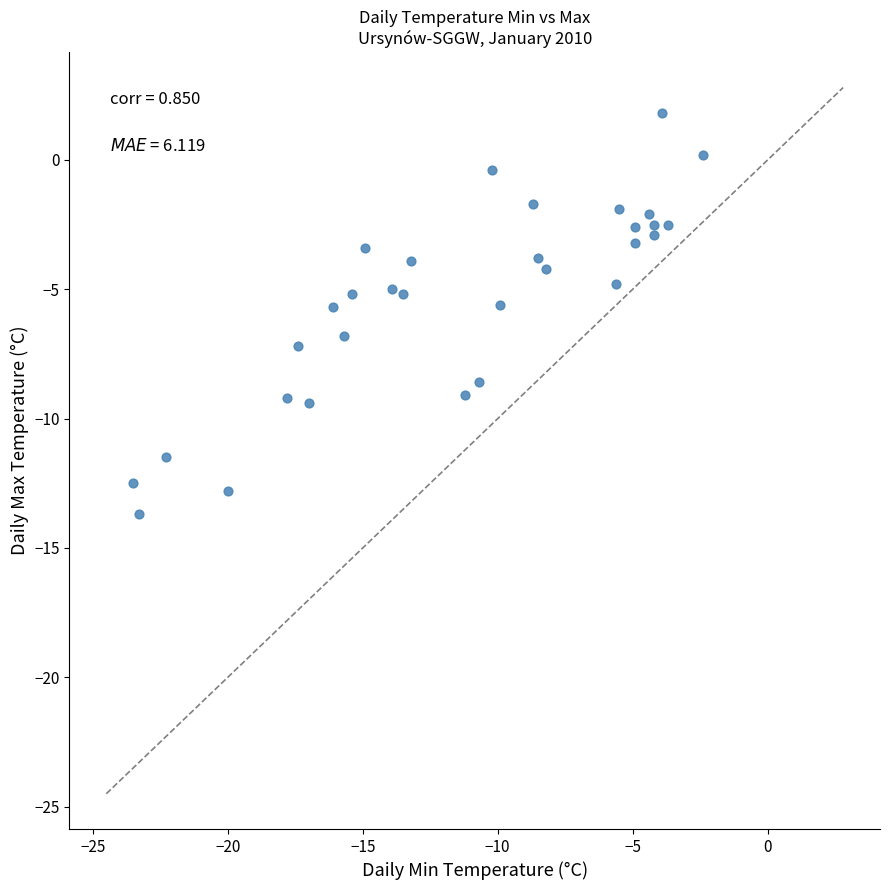

What is the range of X values (max minus min)?

21.1